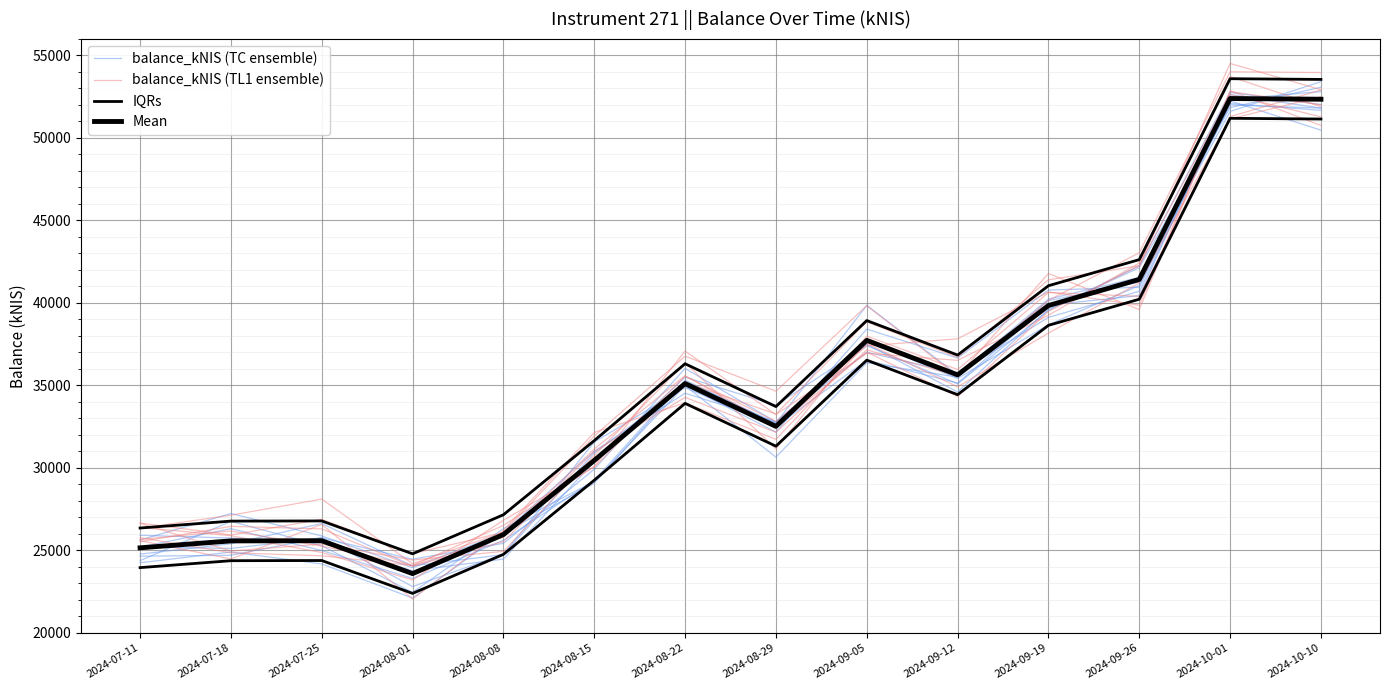

Which series has the widest spread of values?

balance_kNIS (TL1 ensemble)